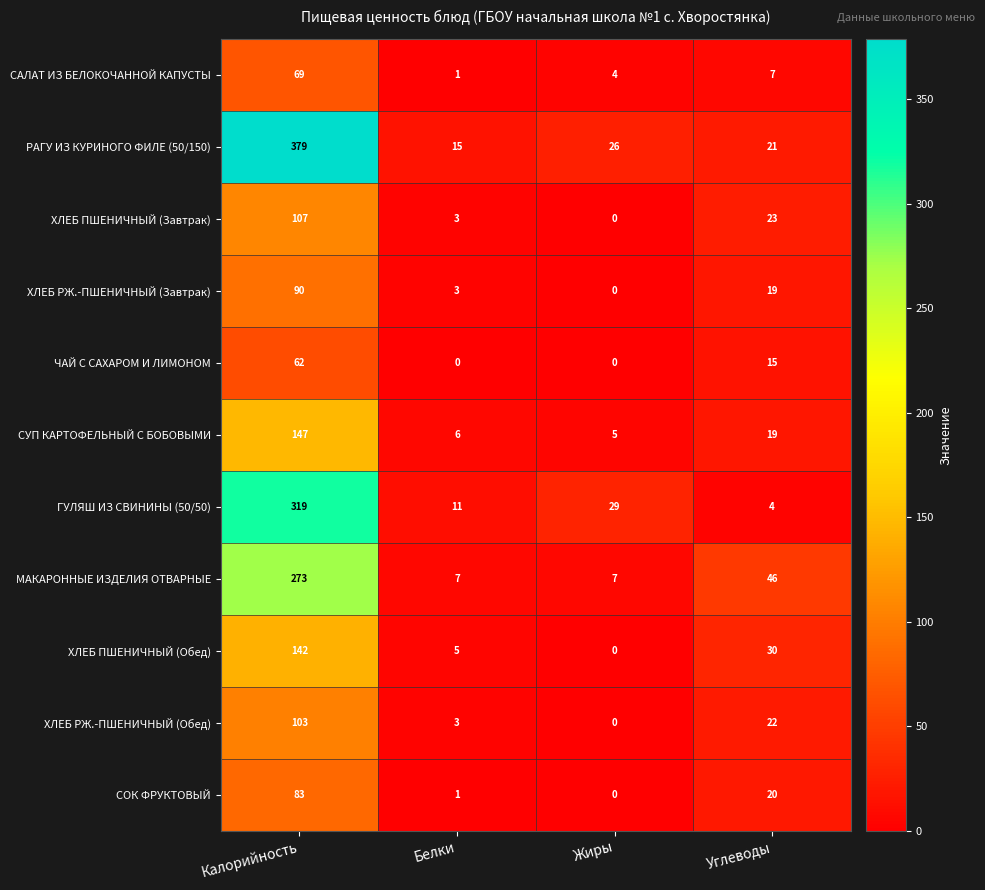

Which category has the highest value across all series?

Калорийность